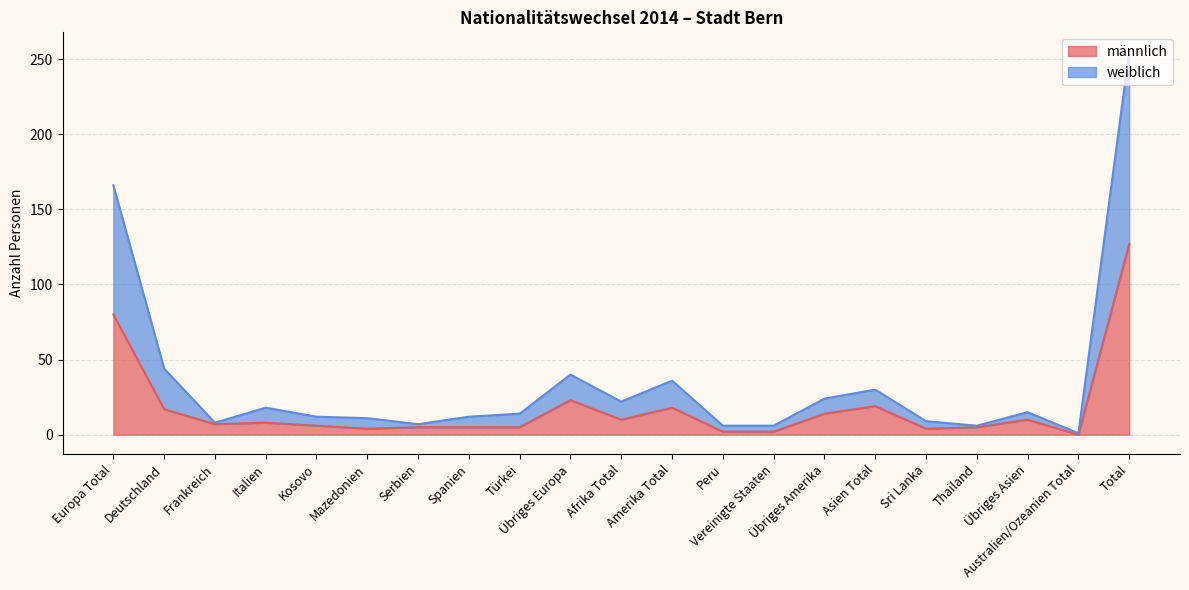

What is the maximum value shown in the chart?

255